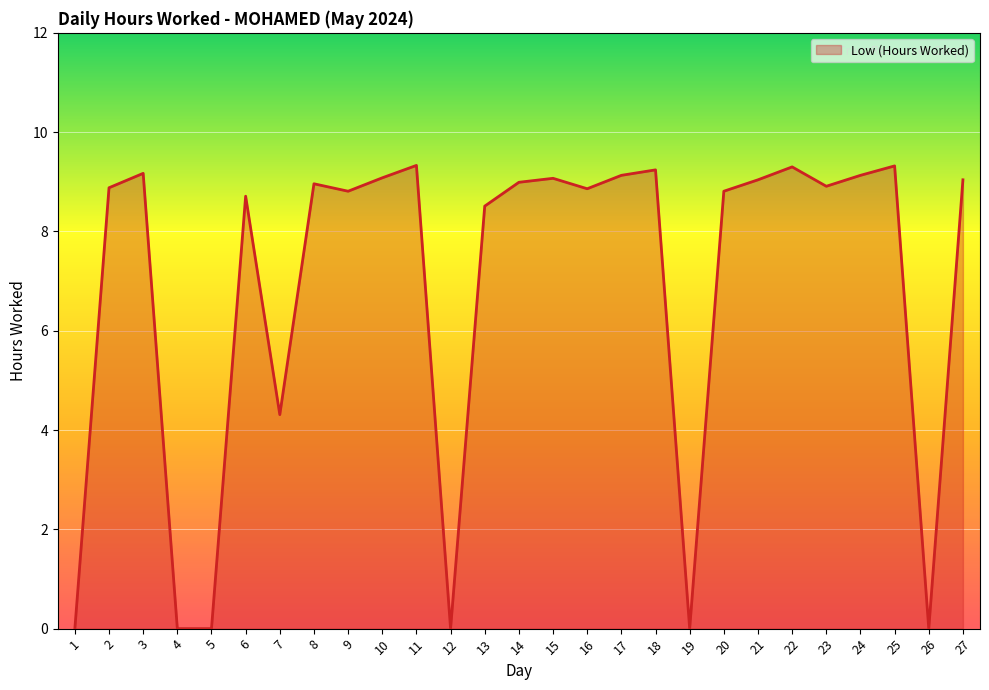

What is the greatest value displayed?

9.3